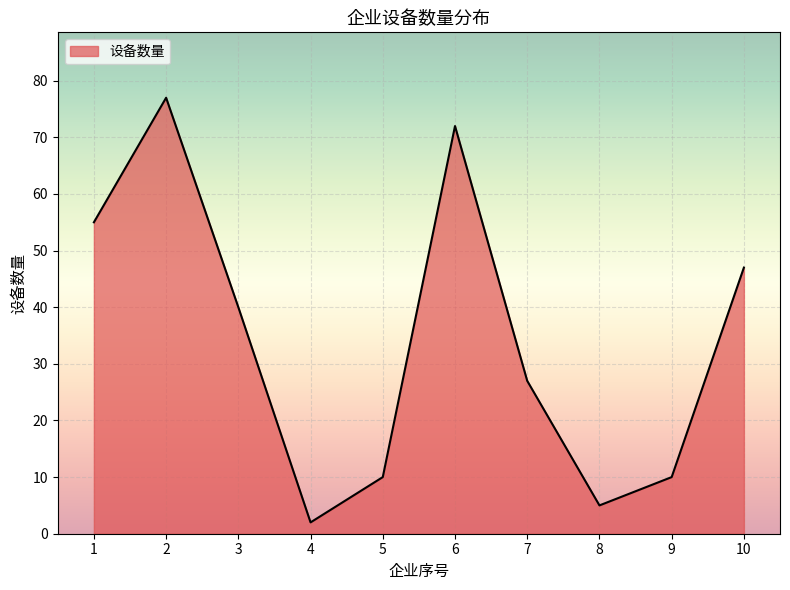

Is it true that the value at 5 is 10?

True